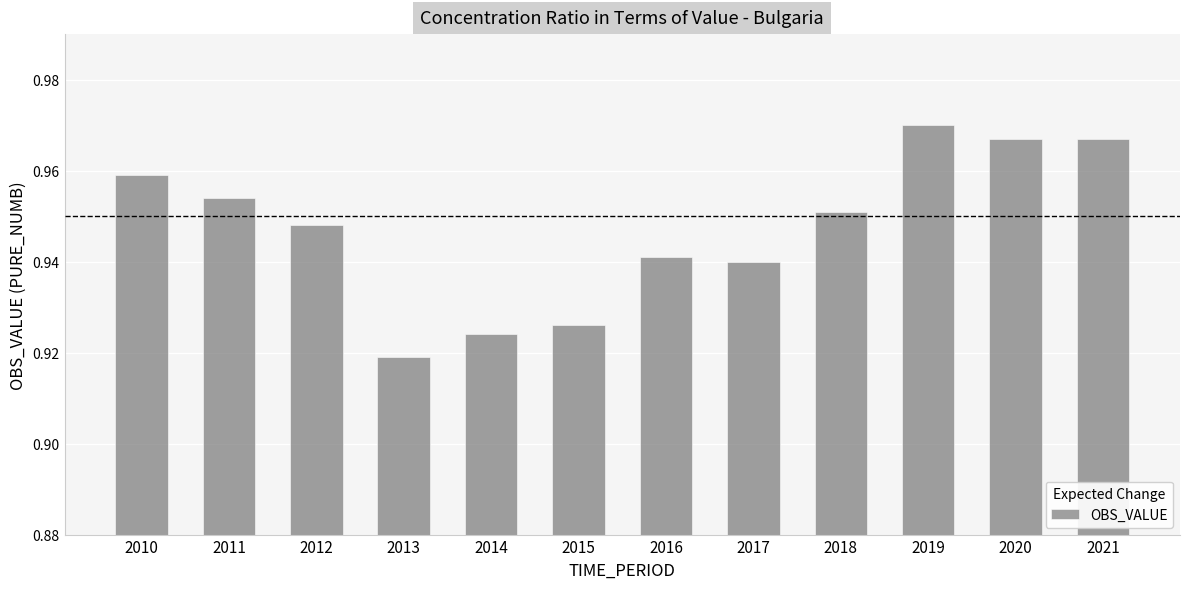

How many bars are there in total?

12